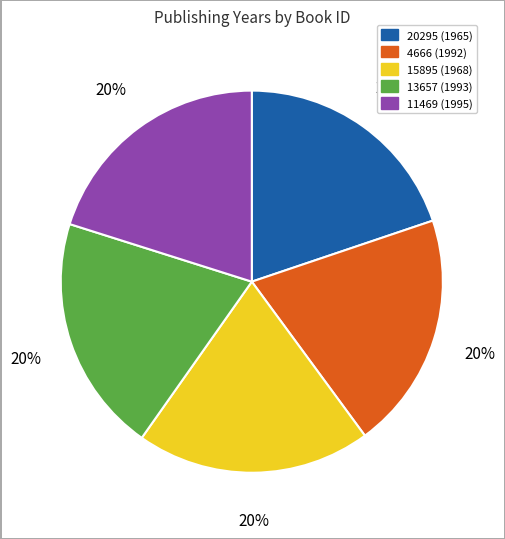

How many segments does this pie chart have?

5